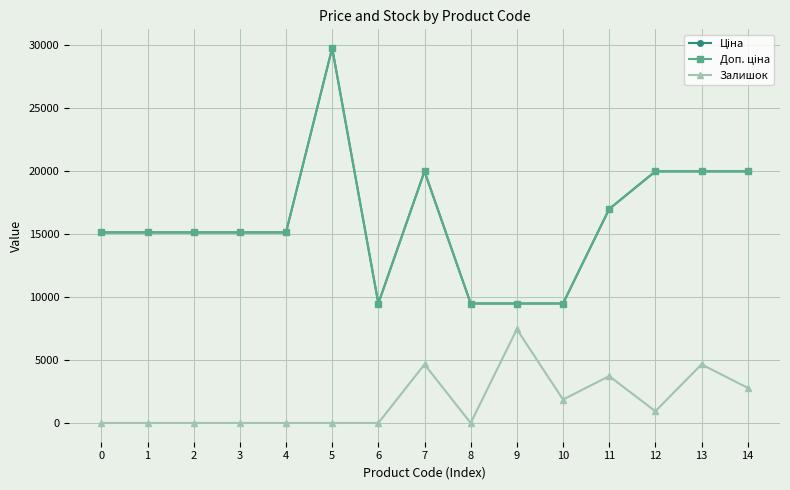

What is the difference between the second highest and second lowest values in the Ціна series?

10484.1